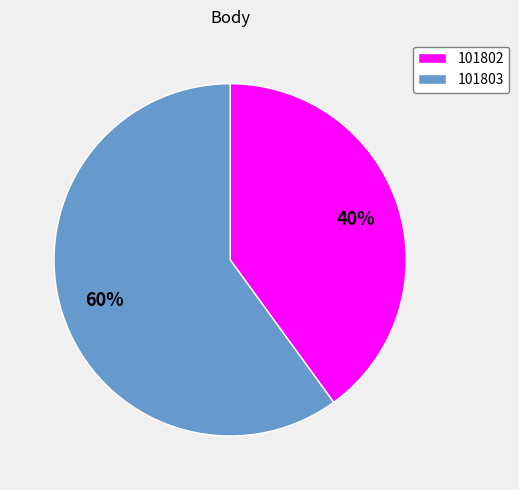

What percentage is the 101803 slice, to the nearest percent?

60%